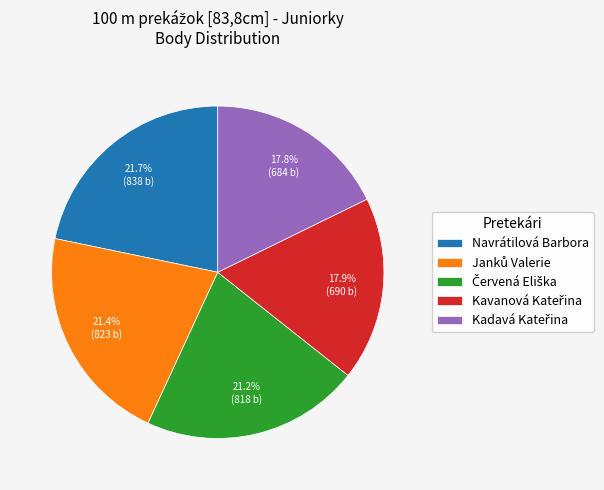

Is there a majority slice in this chart?

No